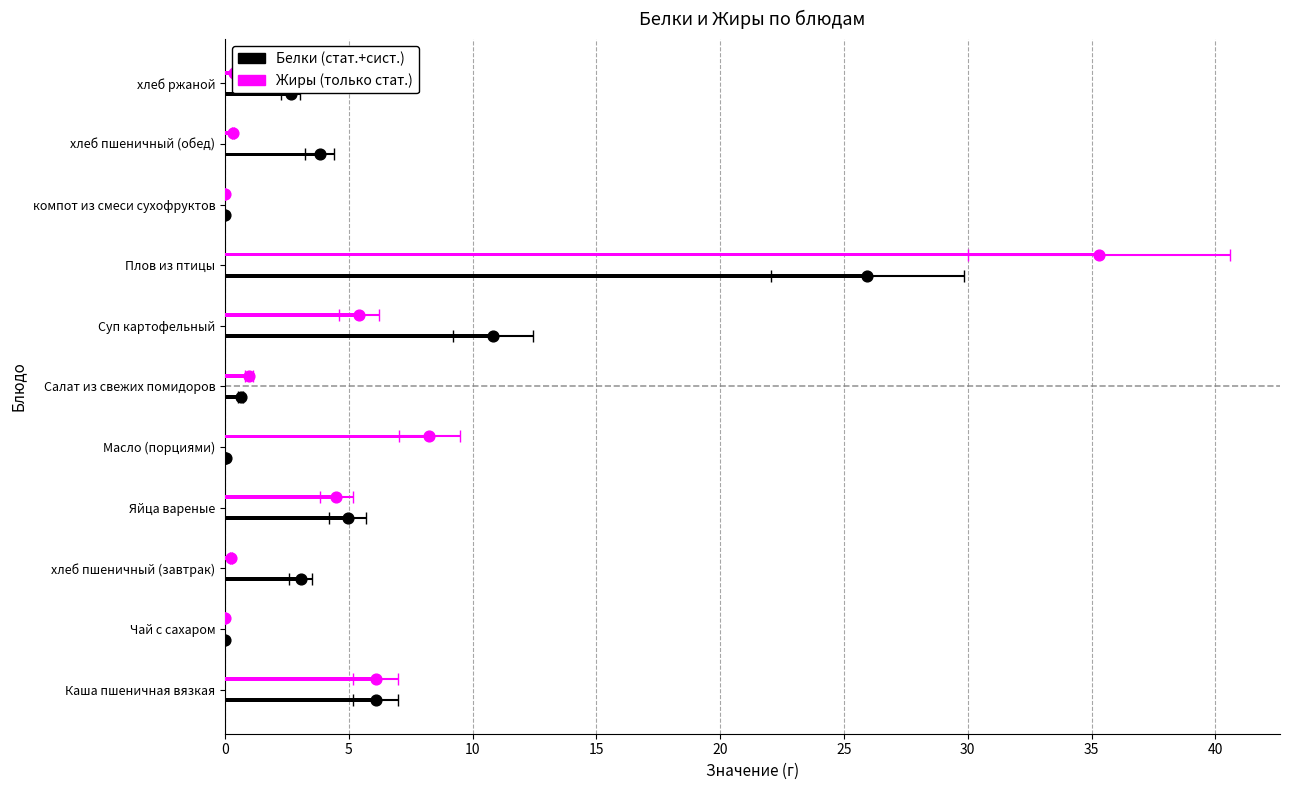

At how many categories does at least one series exceed 27?

1